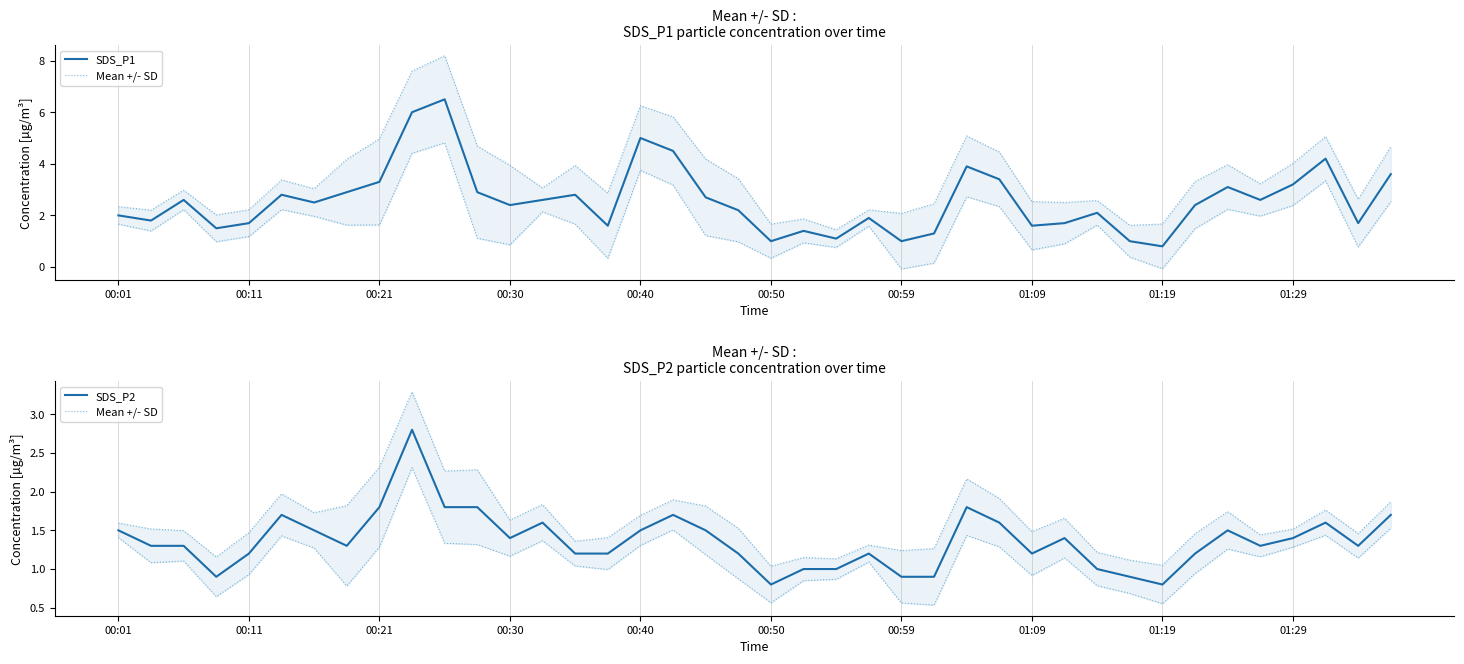

What is the average value of the Mean +/- SD series?

1.6